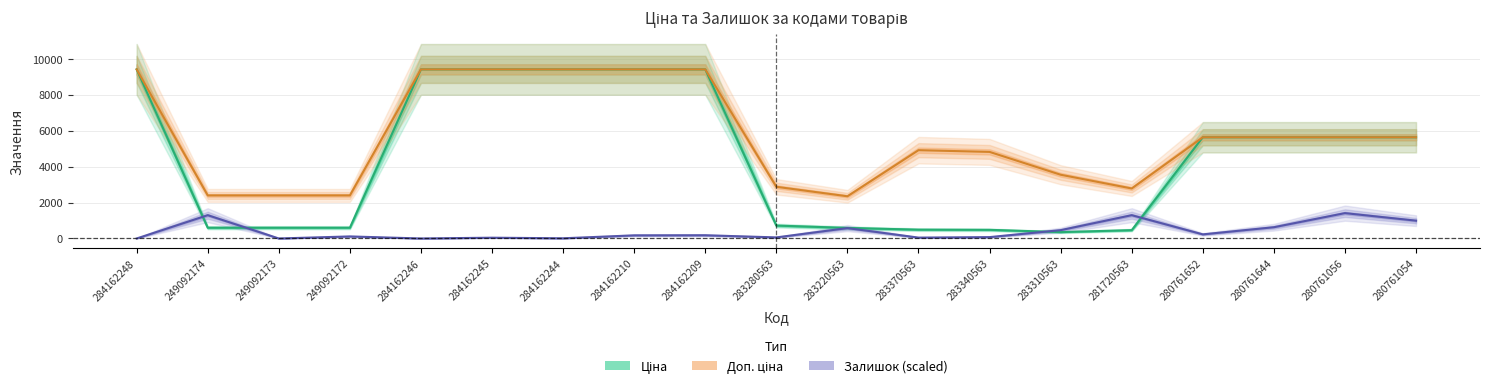

Where do Залишок and Ціна first cross each other?

284162248 and 249092174